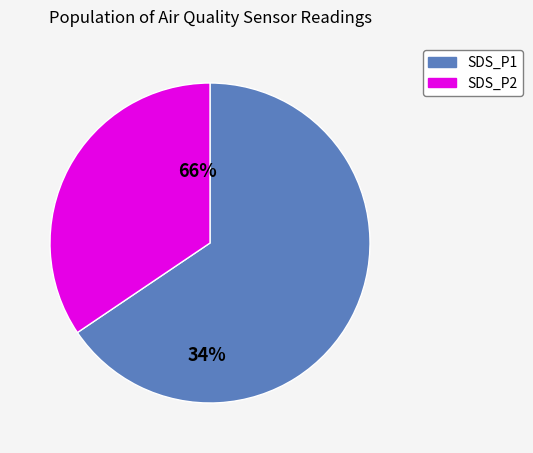

Is there any slice that represents more than half of the pie?

Yes